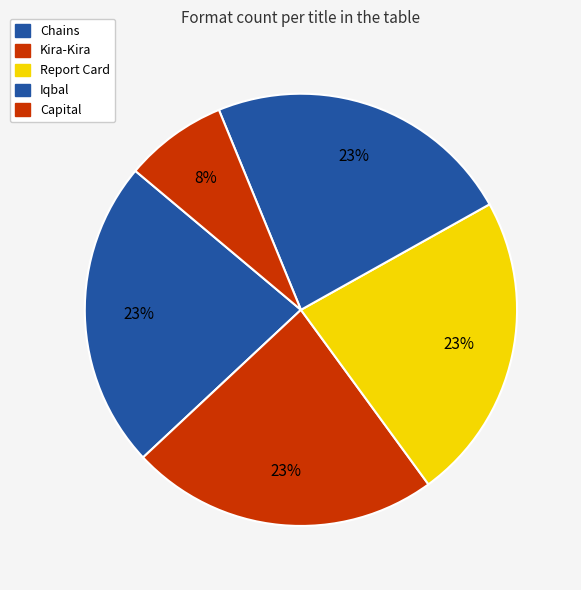

Does any single category account for the majority?

No